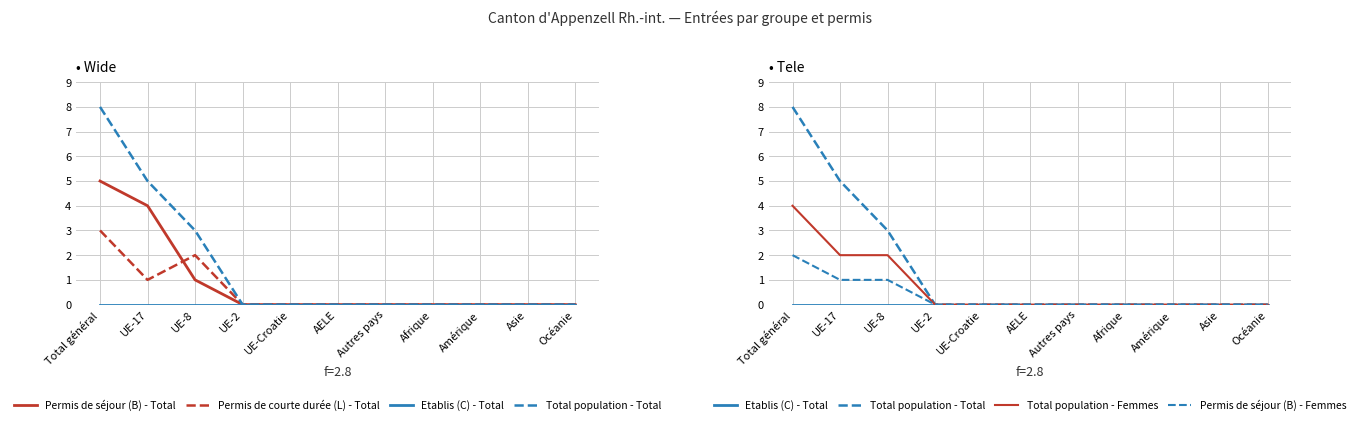

What are all the series names shown in the legend?

Permis de séjour (B) - Total, Permis de courte durée (L) - Total, Etablis (C) - Total, Total population - Total, Total population - Femmes, Permis de séjour (B) - Femmes